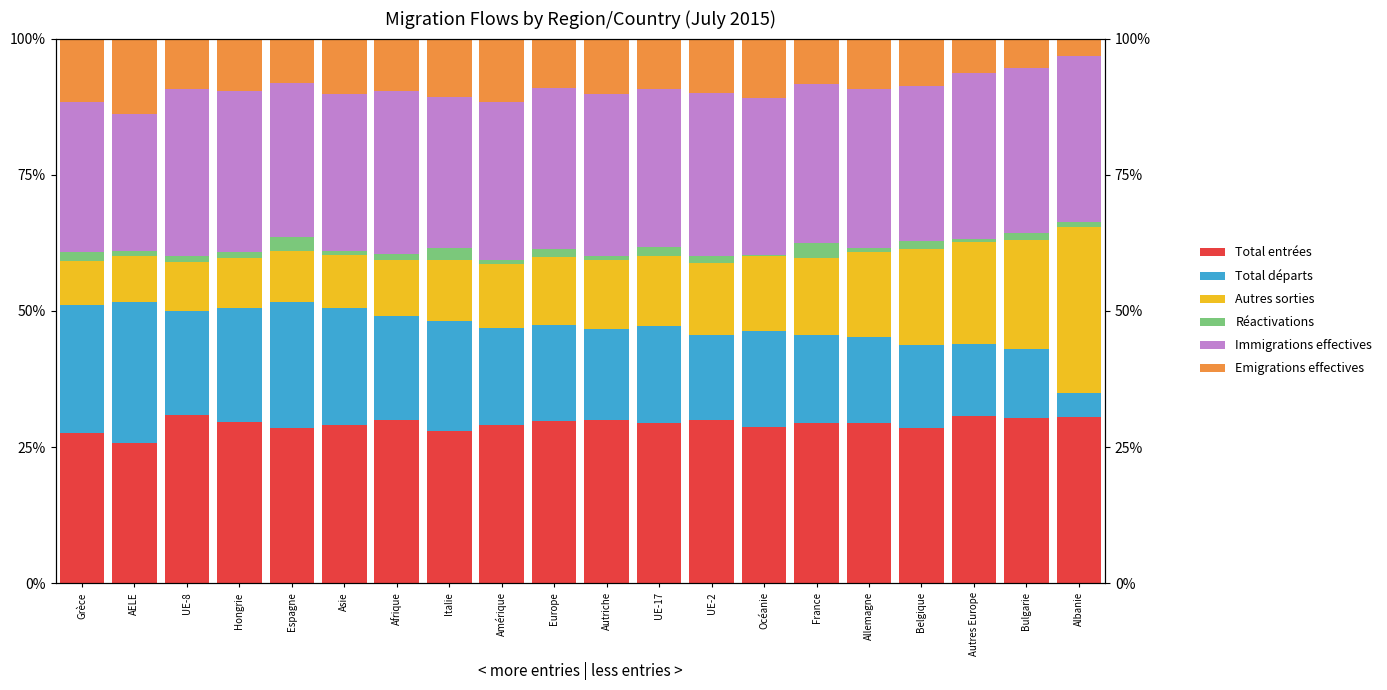

The value of Emigrations effectives at Autriche is 10.2. True or false?

True